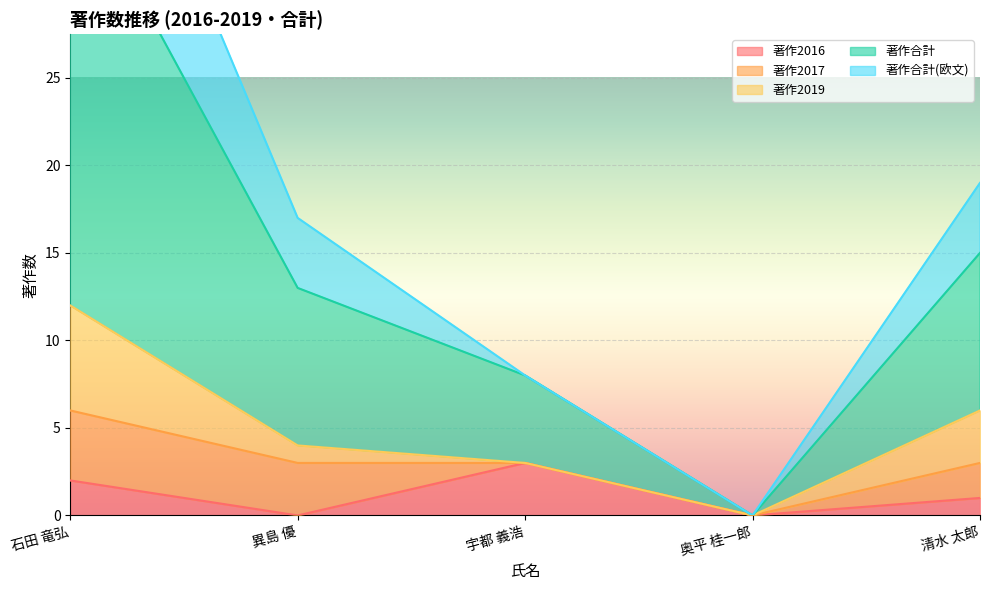

What is the maximum value shown in the chart?

48